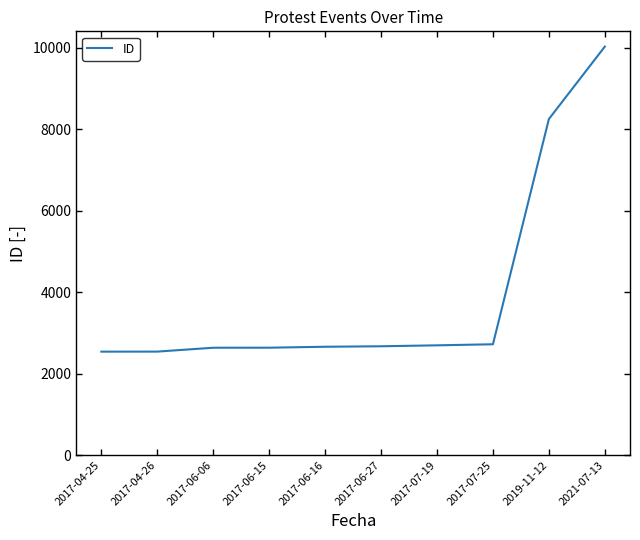

How many lines are shown in the chart?

1